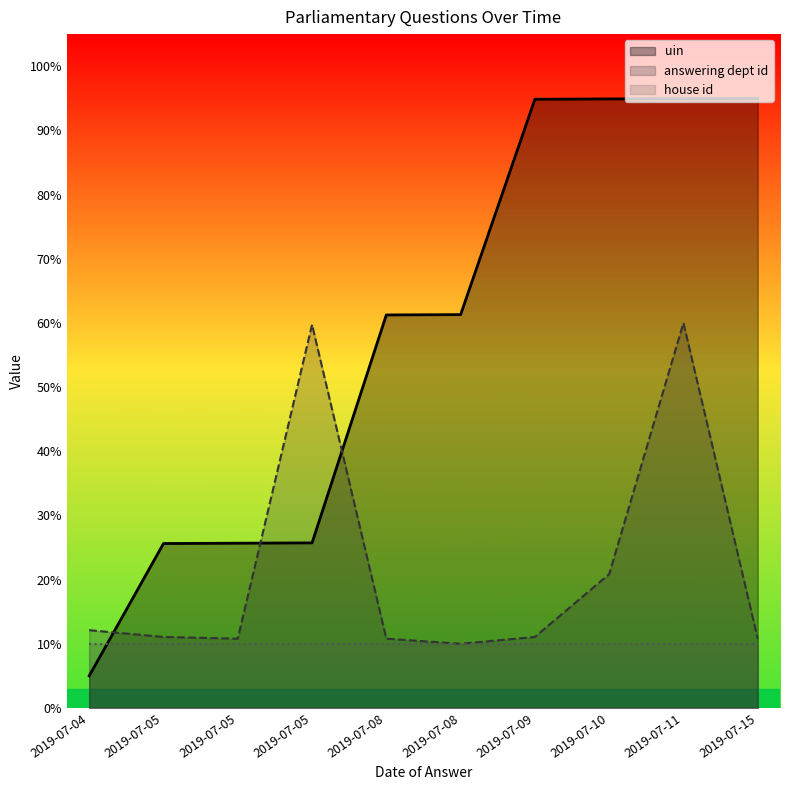

Is it true that answering dept id equals 0.6 at 2019-07-05?

True